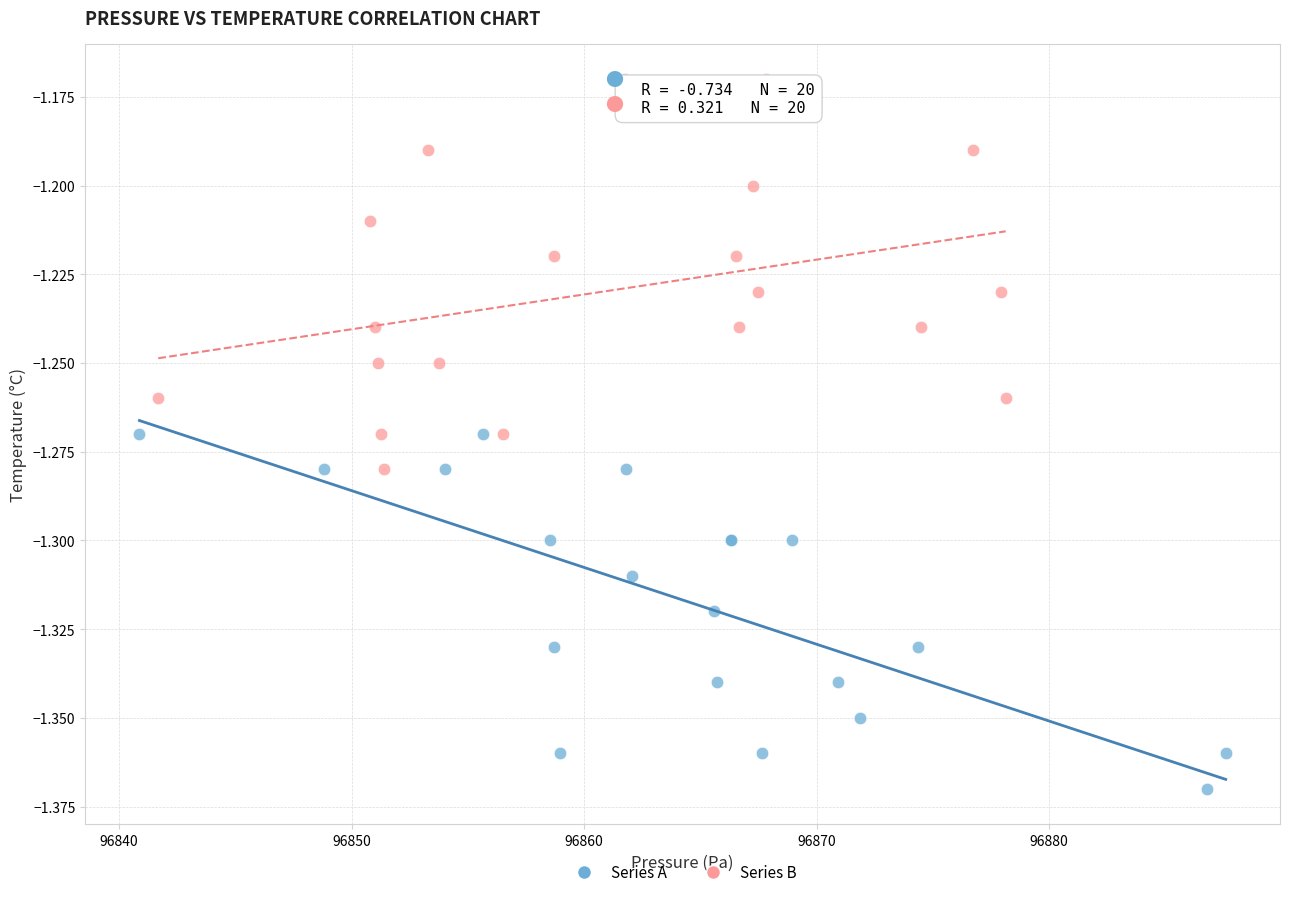

What are all the series names shown in the legend?

Series A, Series B